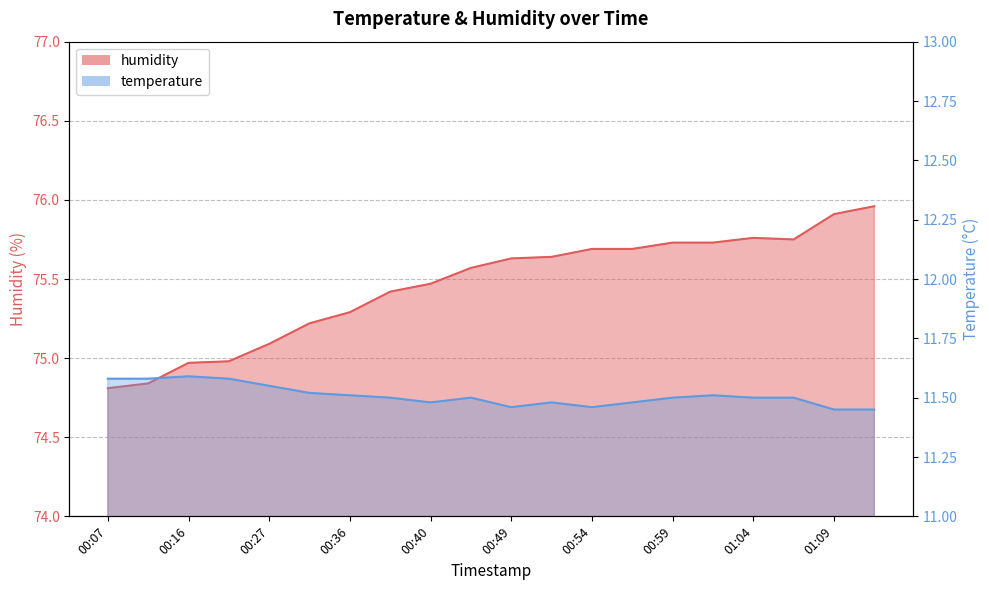

The temperature series shows 11.5 at 00:59. True or false?

True